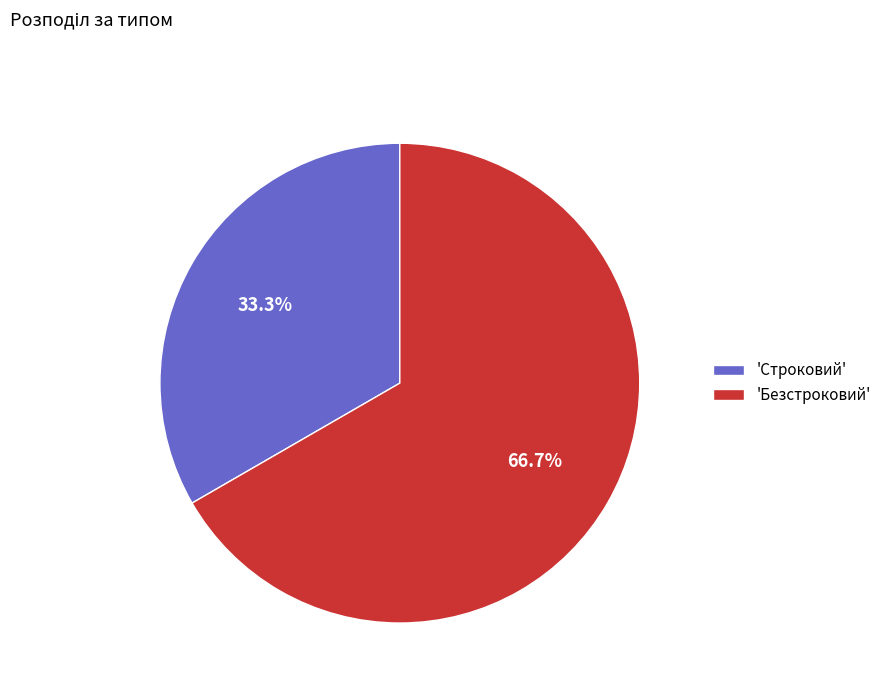

Rank the categories by value from lowest to highest.

'Строковий', 'Безстроковий'